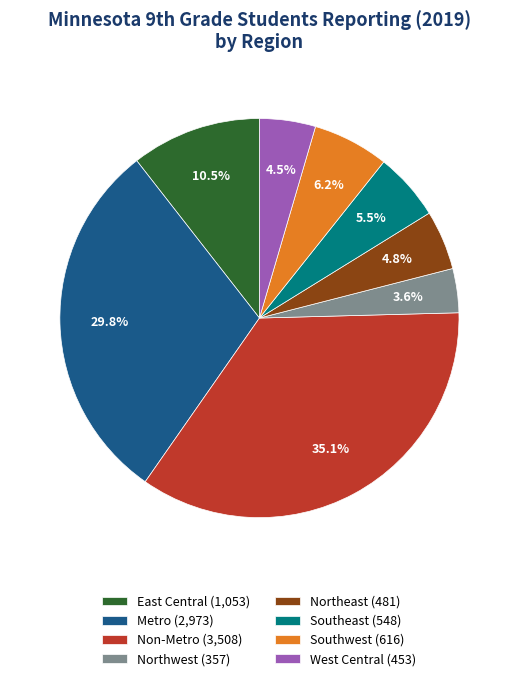

What is the ratio of the value at Southwest (616) to the value at East Central (1,053)?

0.6